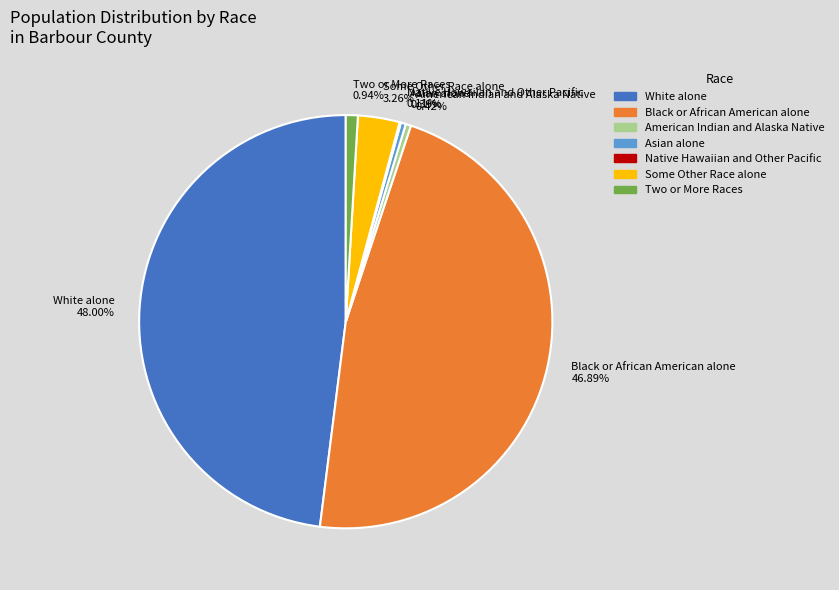

Does any single category account for the majority?

No